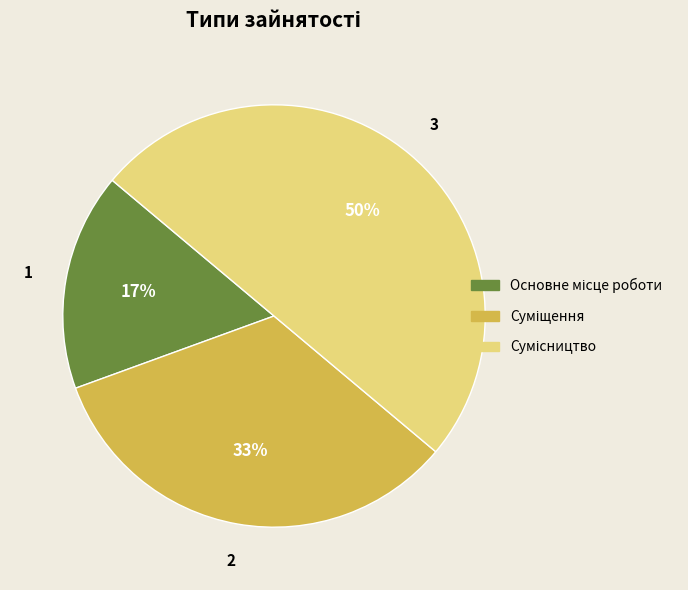

To the nearest percent, what is the average slice percentage?

33%